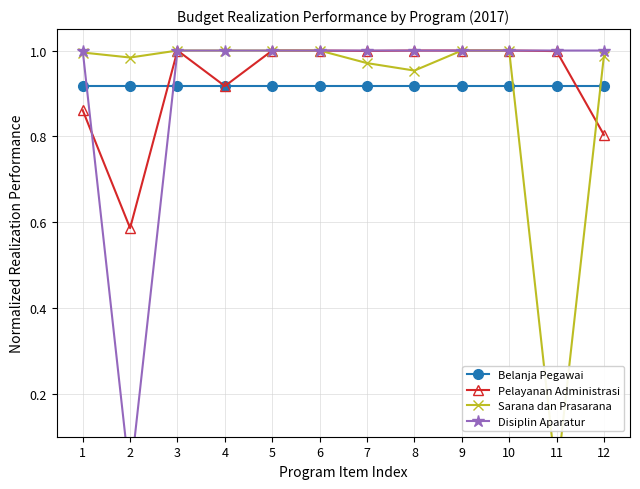

At which category is the sum across all series the highest?

3